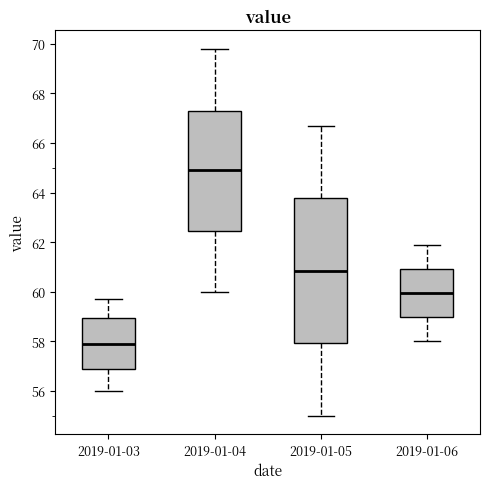

Reading left to right, transcribe this box plot: for each box, give where its median line is, the range the box spans, and where its two whiskers end, as read against the y-axis. The values are not printed on the chart, so give them approximately, as read against the axis.

2019-01-03: median 58.0, box 56.8 to 59.0, whiskers 56.0 to 59.8
2019-01-04: median 65.0, box 62.4 to 67.2, whiskers 60.0 to 69.8
2019-01-05: median 60.8, box 58.0 to 63.8, whiskers 55.0 to 66.8
2019-01-06: median 60.0, box 59.0 to 61.0, whiskers 58.0 to 62.0